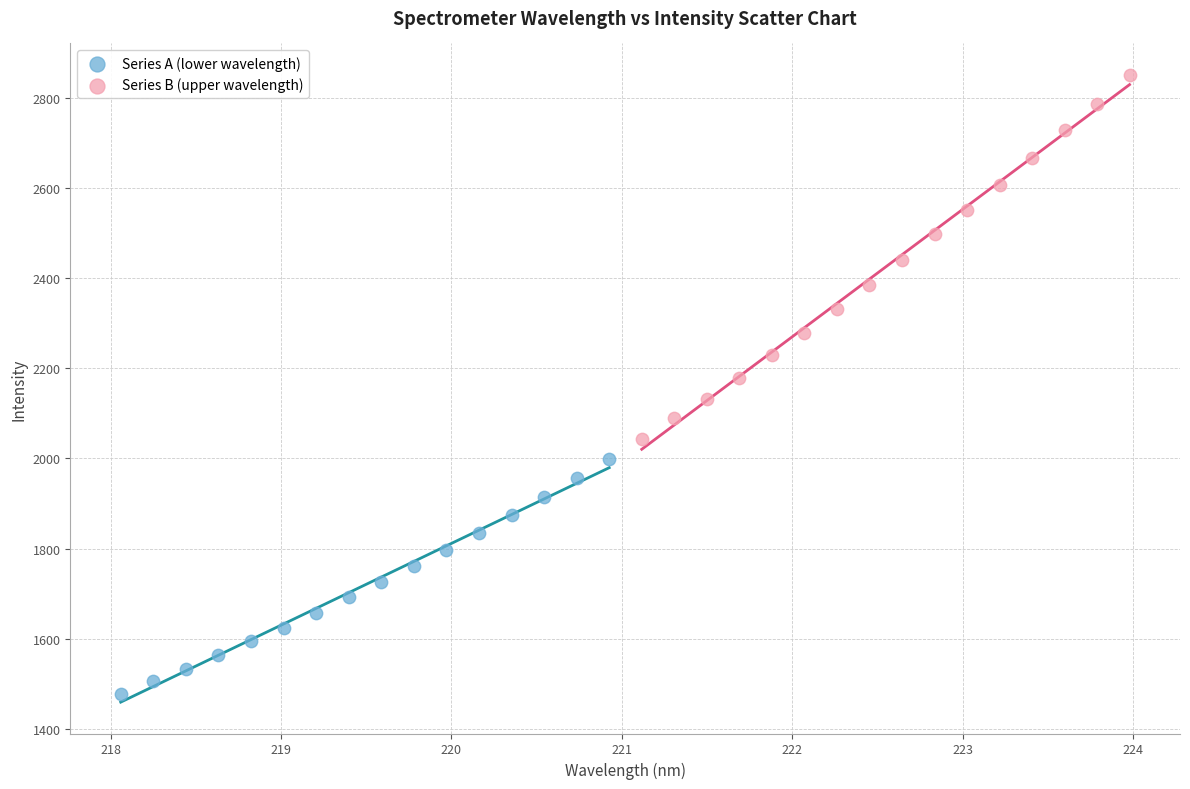

Which series contains the highest Y value?

Series B (upper wavelength)